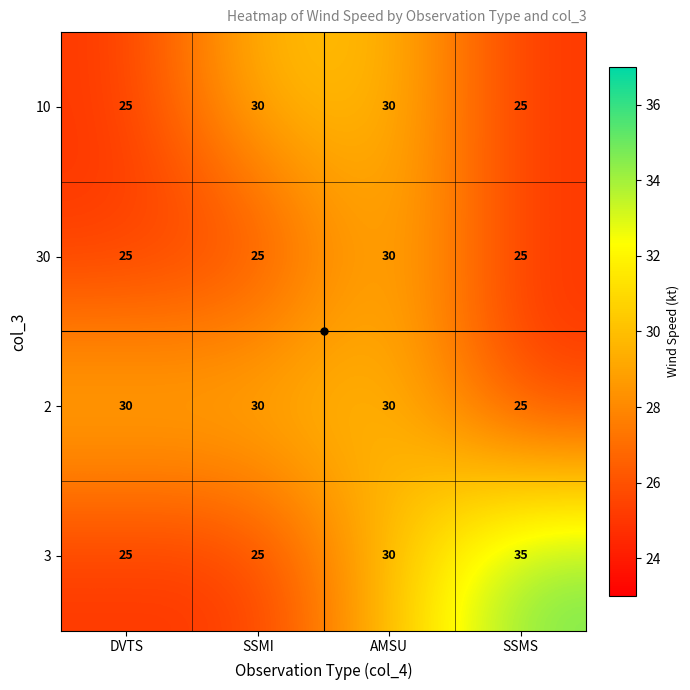

The value of 10 at SSMI is 16. True or false?

False